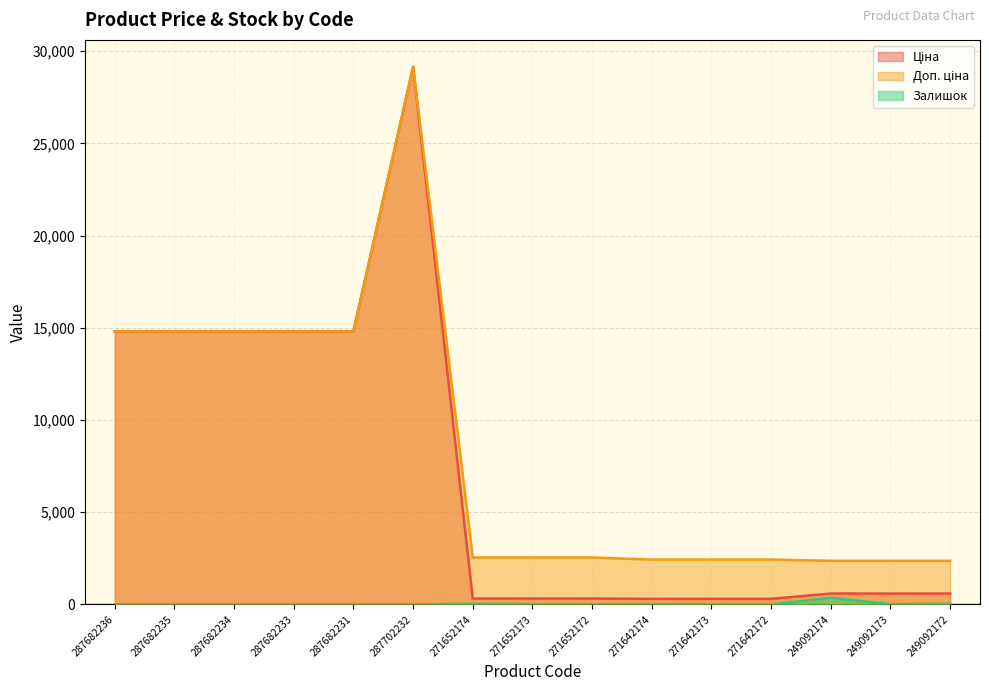

True or false: Ціна and Залишок cross at least once.

False